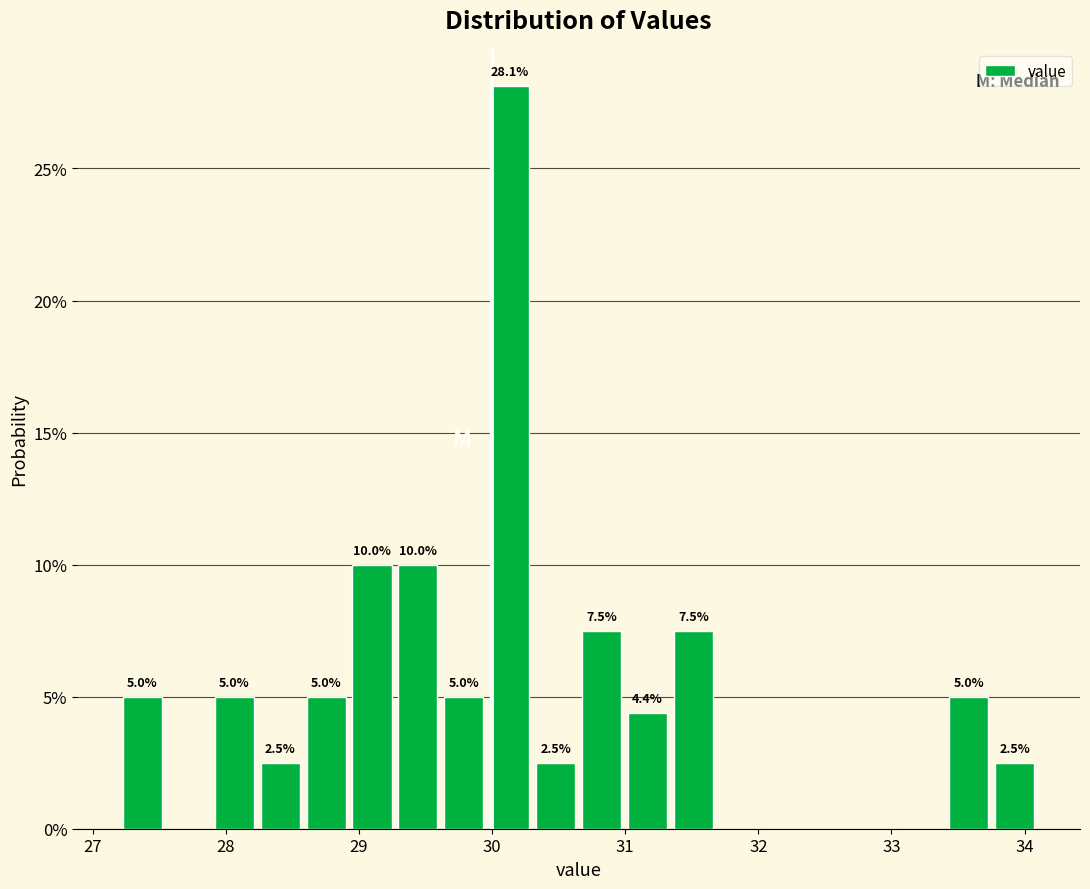

Around what value on the x-axis is the tallest bar? Give the approximate position of its centre, as read against the axis.

30.1